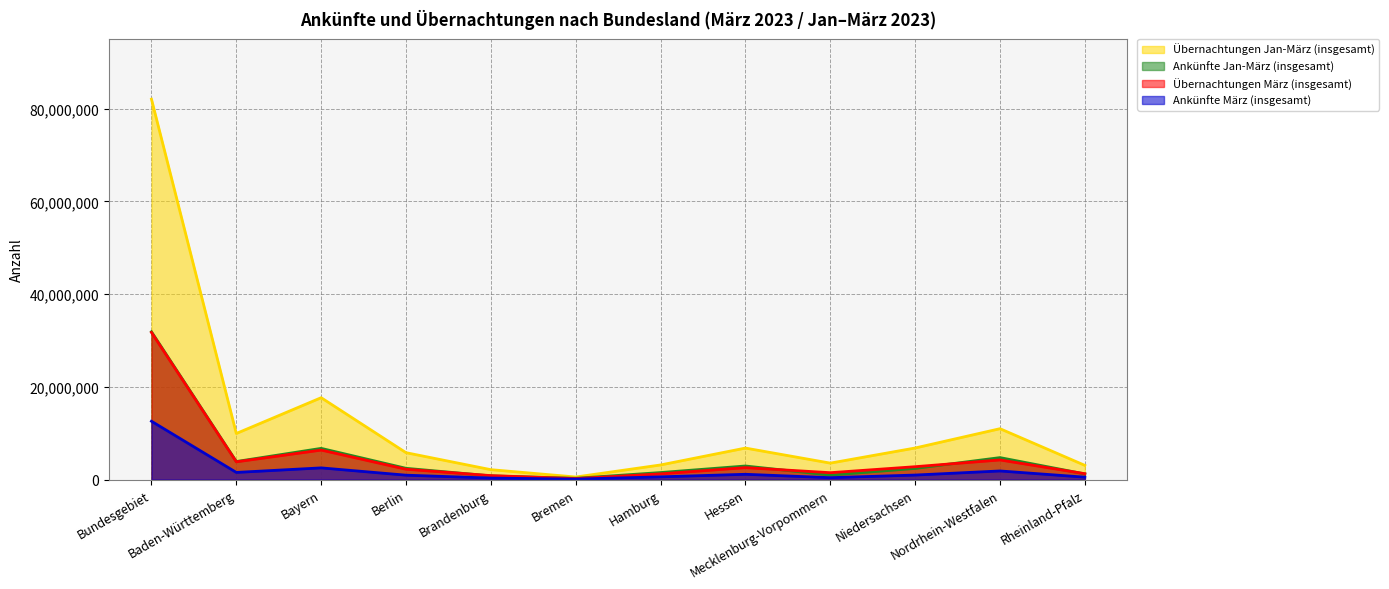

What are all the series names shown in the legend?

Übernachtungen Jan-März (insgesamt), Ankünfte Jan-März (insgesamt), Übernachtungen März (insgesamt), Ankünfte März (insgesamt)